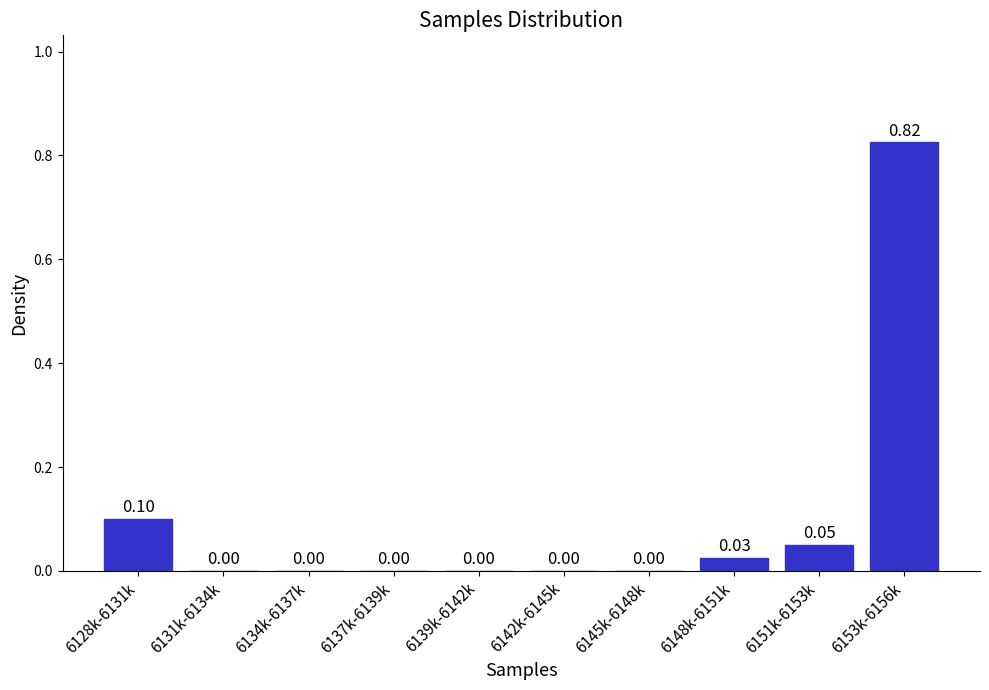

What is the sum of all values?

1.0